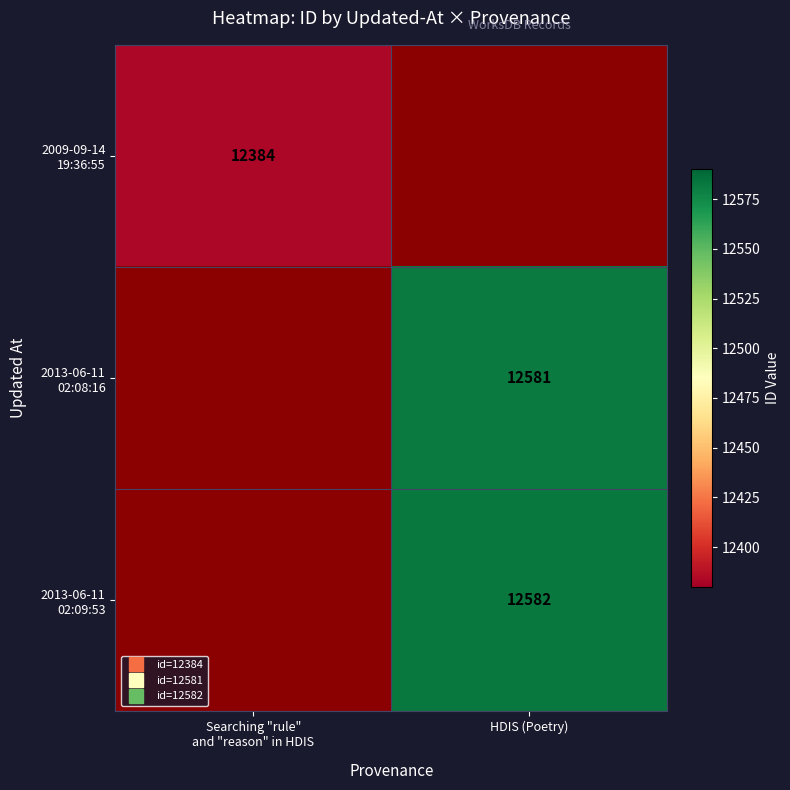

What is the minimum value shown in the chart?

12384.0